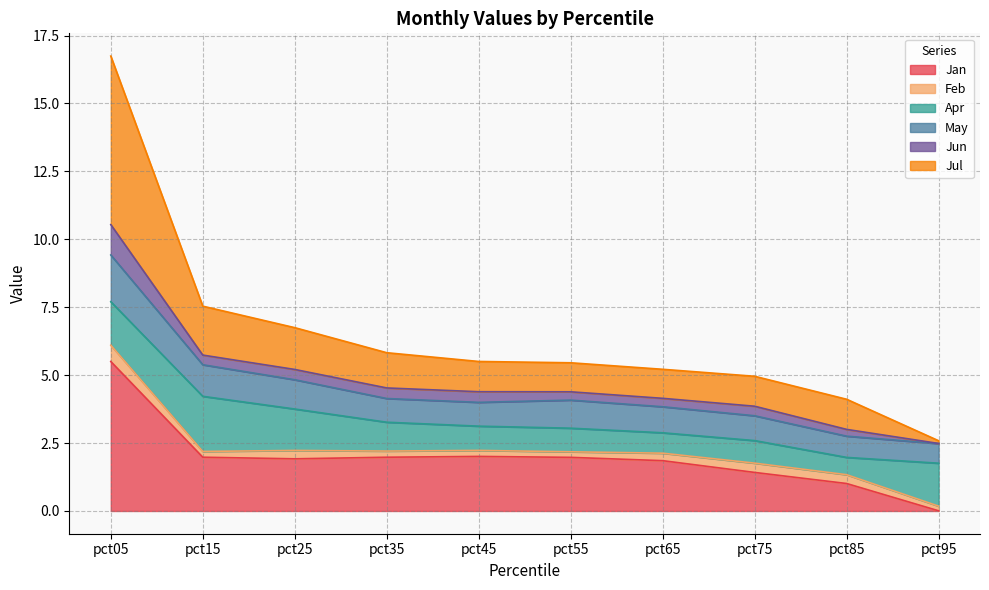

Which category has the highest value across all series?

pct05